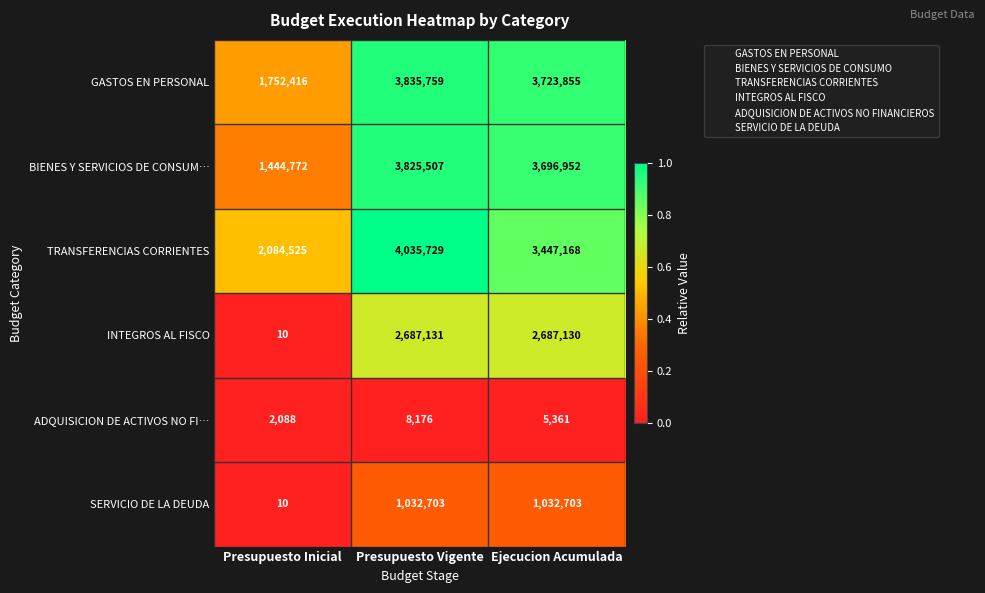

What is the total value across all series at Presupuesto Inicial?

5283821